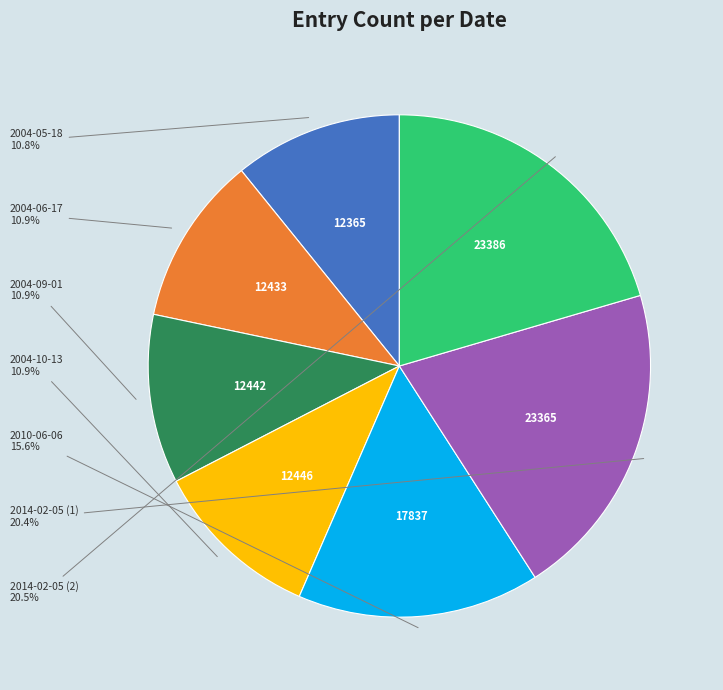

Does any single category account for the majority?

No